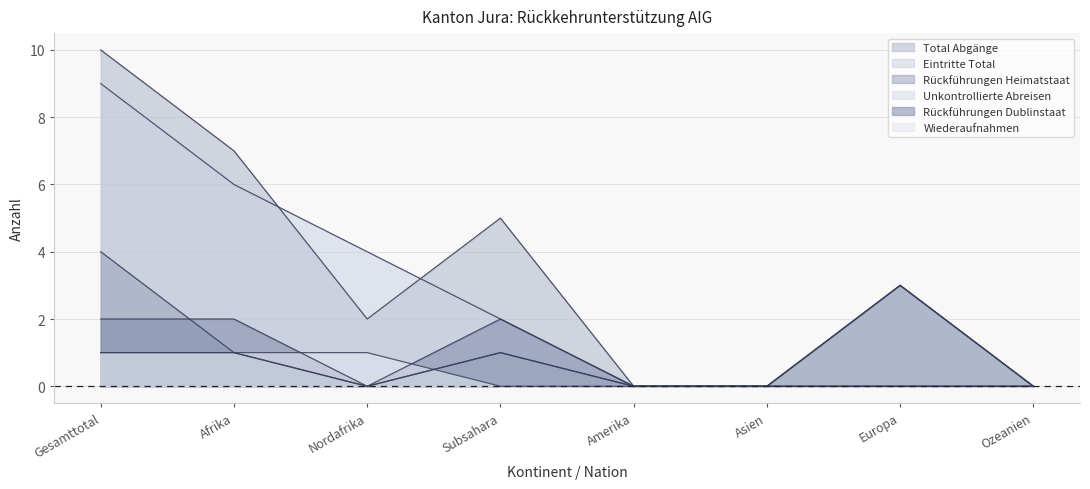

True or false: Total Abgänge has a value of 0 at Amerika.

True